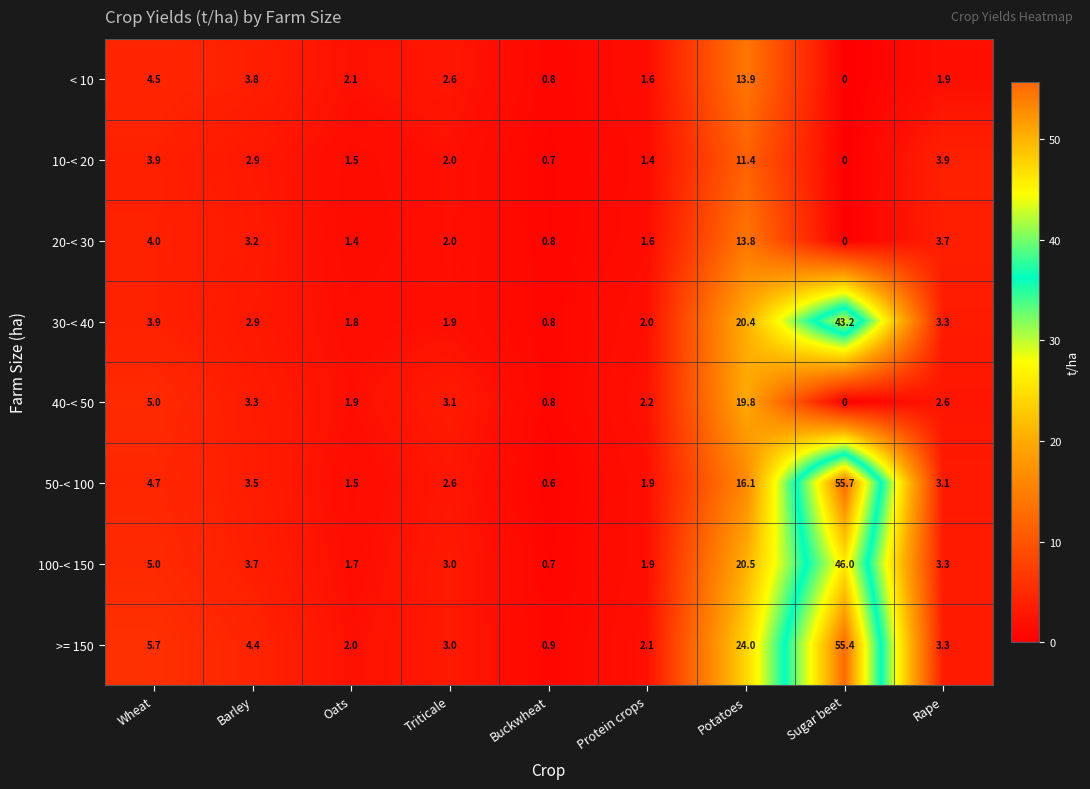

How many data points in 40-< 50 are above 2?

6